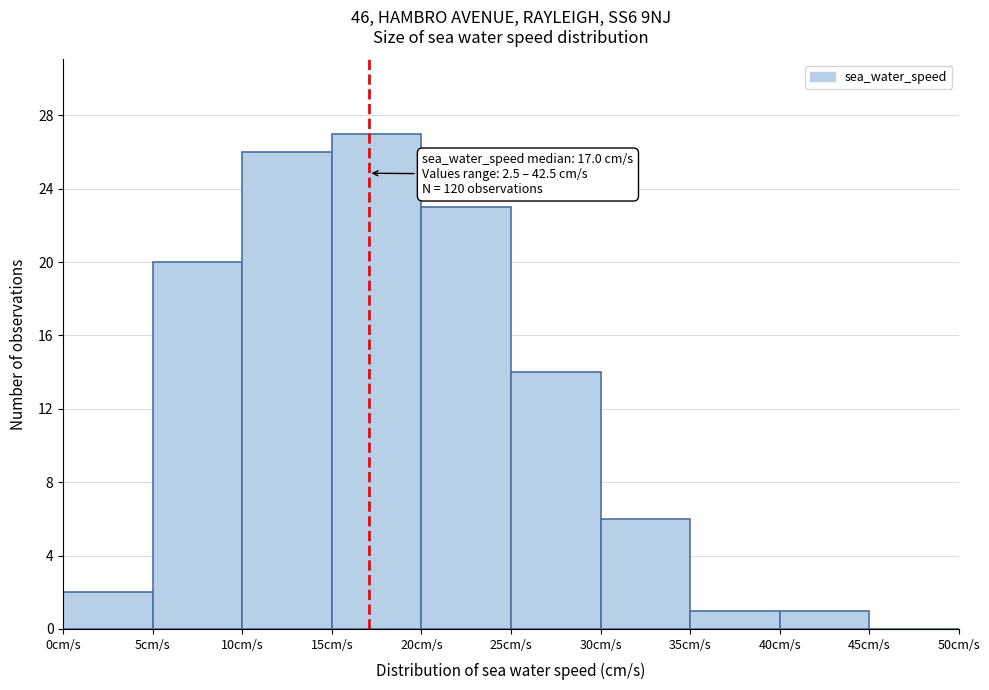

Over which range of the x-axis is the bar tallest?

15 to 20